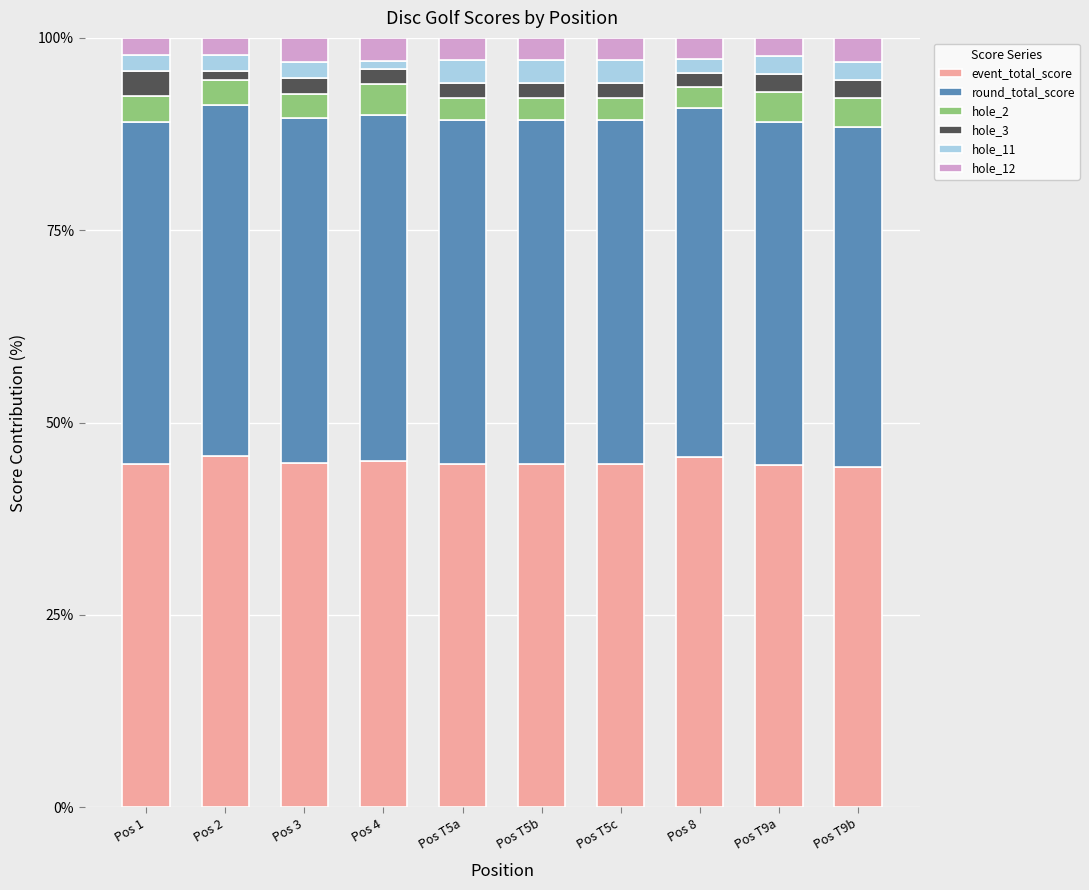

The value of hole_2 at Pos 2 is 0.1. True or false?

False